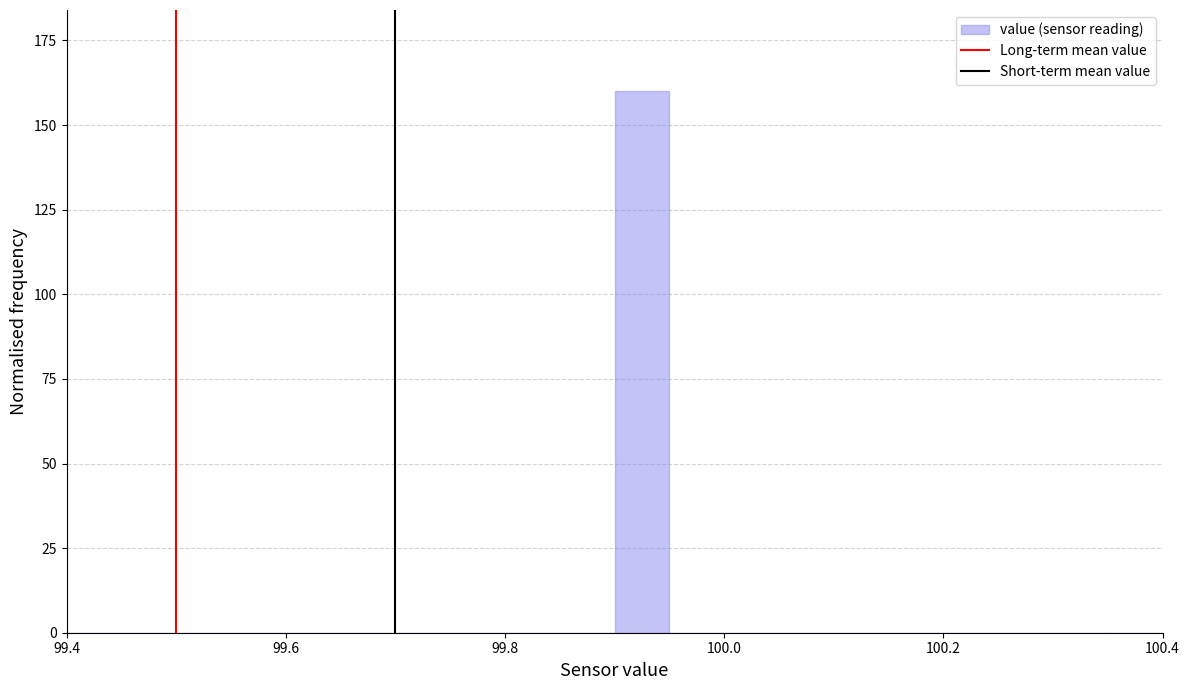

Read against the x-axis, roughly where is the centre of the tallest bar?

99.92